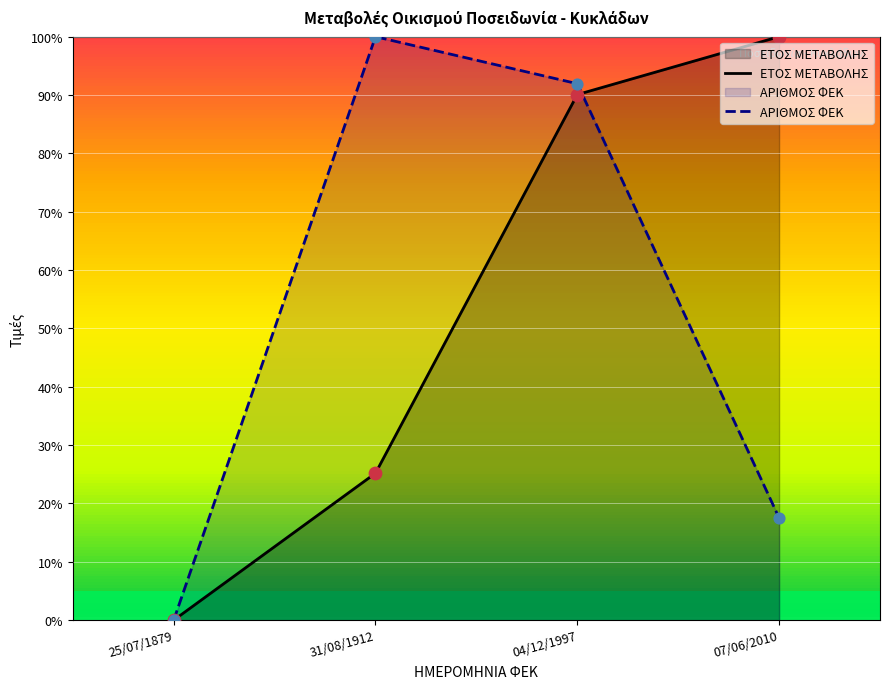

Which series has the widest spread of Y values?

ΕΤΟΣ ΜΕΤΑΒΟΛΗΣ